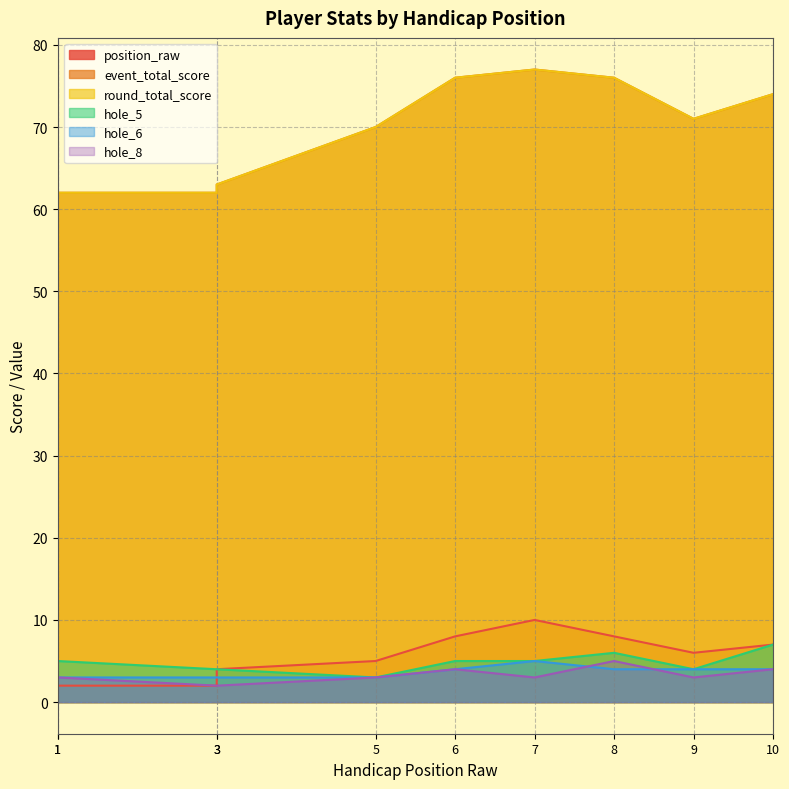

What is the spread (max minus min) of values at 9?

68